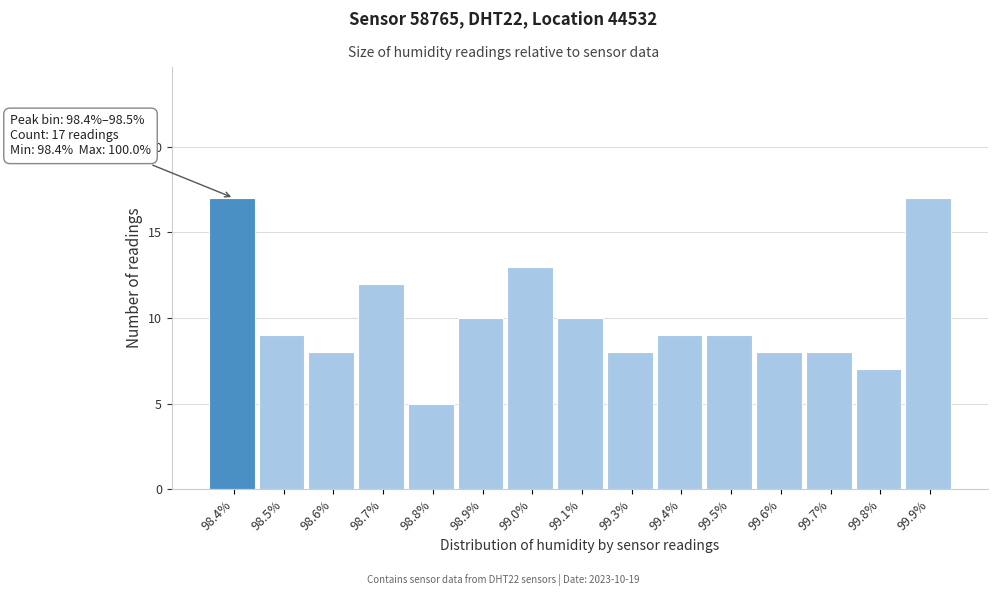

Reading left to right, transcribe all the data shown in this chart.

98.4%=17	98.5%=9	98.6%=8	98.7%=12	98.8%=5	98.9%=10	99.0%=13	99.1%=10	99.3%=8	99.4%=9	99.5%=9	99.6%=8	99.7%=8	99.8%=7	99.9%=17